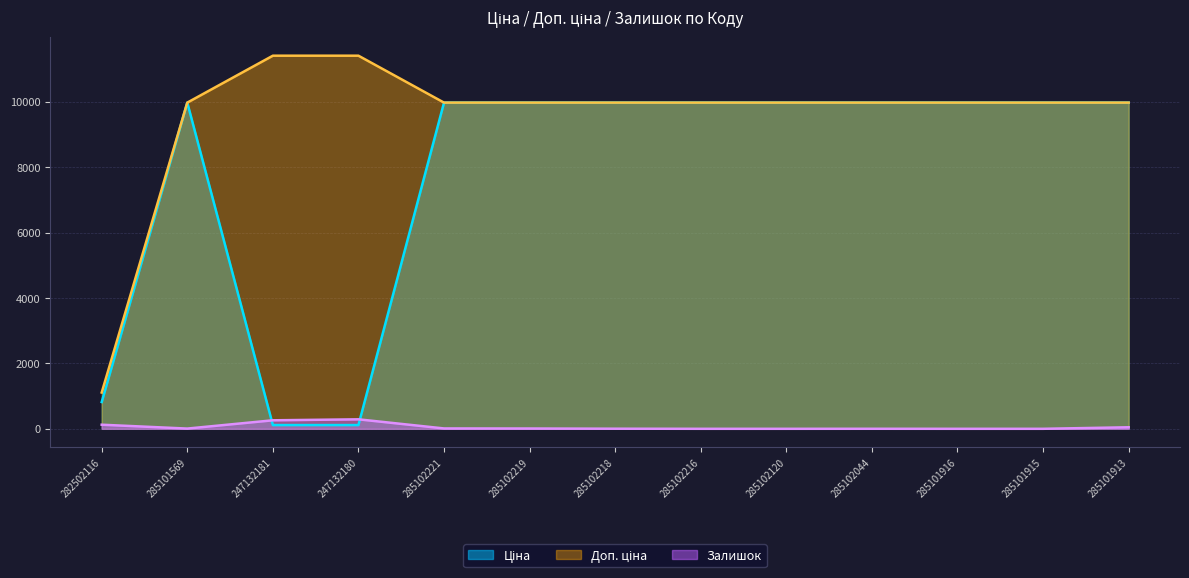

True or false: Доп. ціна and Ціна intersect in this chart.

False